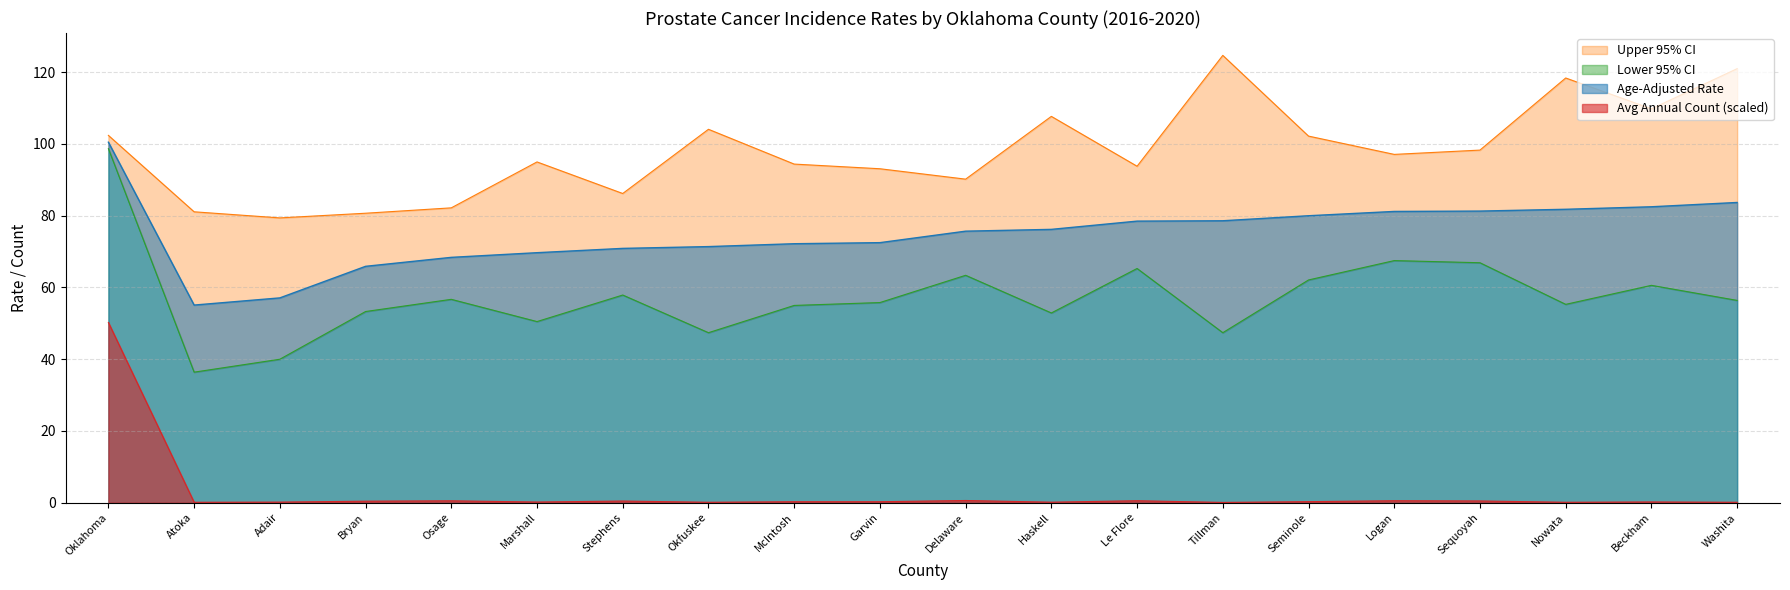

Does the chart have visible grid lines?

Yes